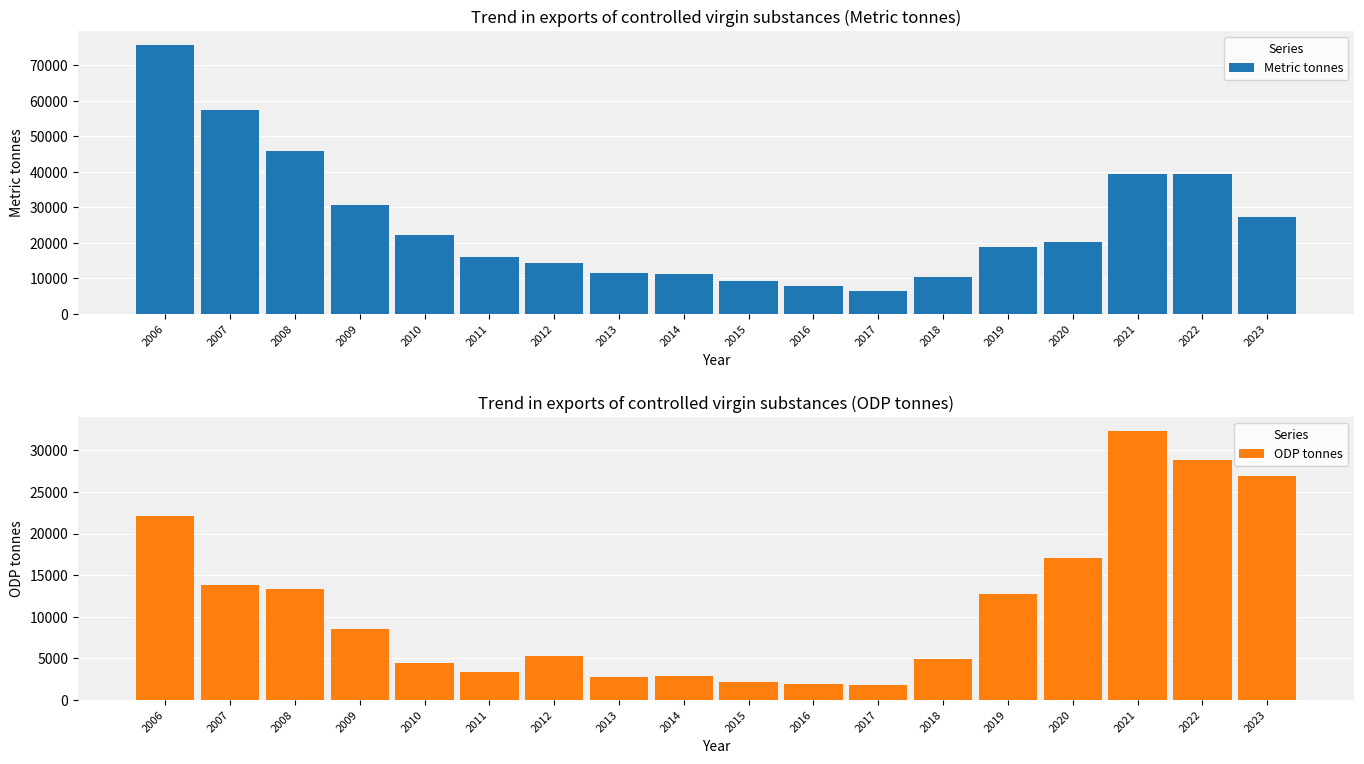

How many data points in Metric tonnes are above 20213?

9